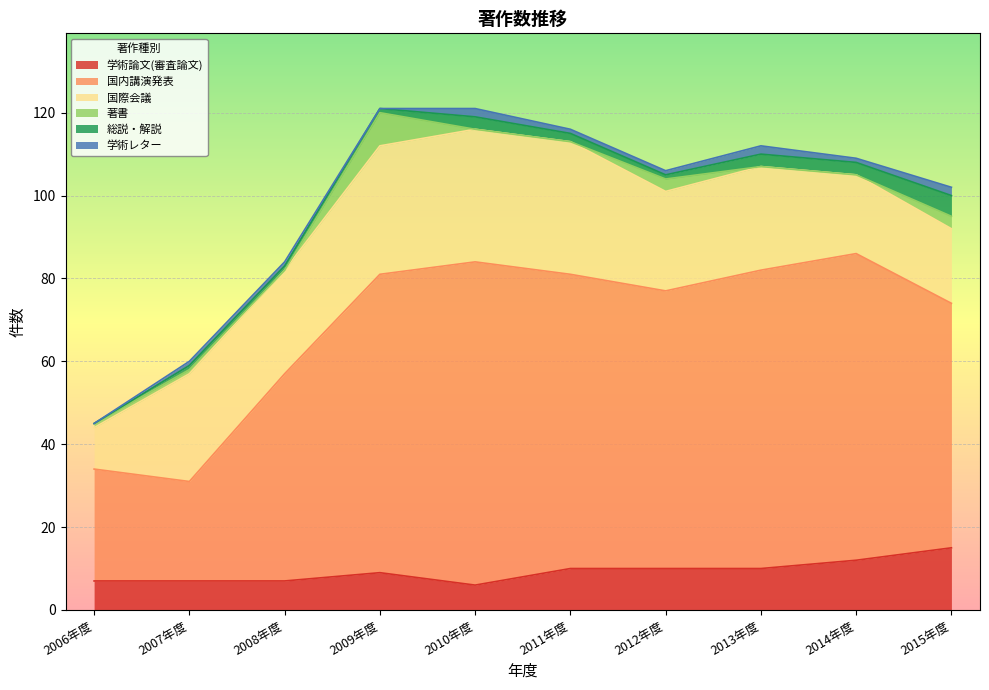

True or false: 国際会議 and 学術論文(審査論文) intersect in this chart.

False